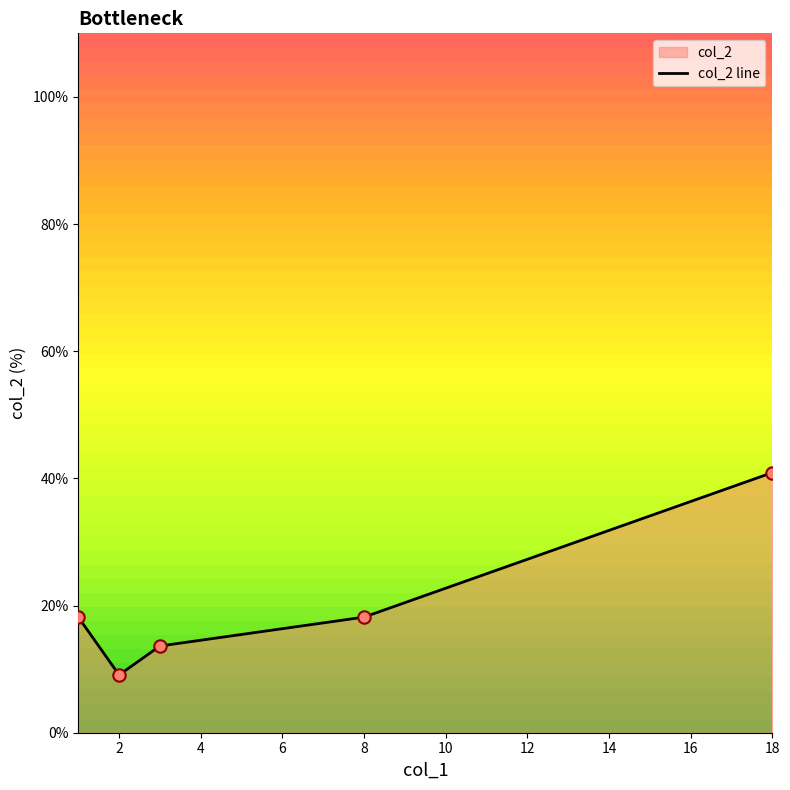

What is the maximum value for col_2 line?

40.9